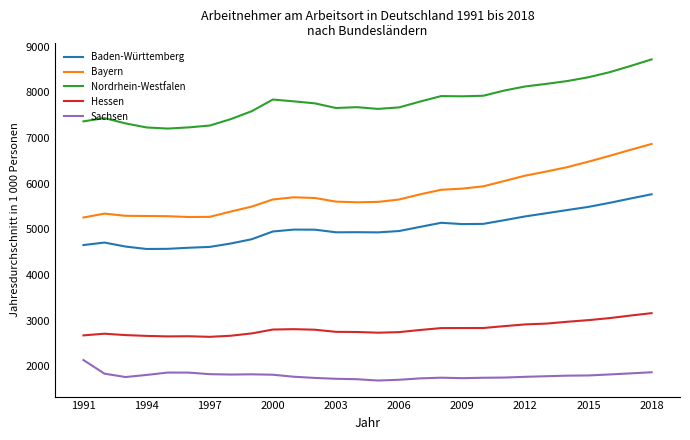

How many distinct data groups are displayed?

5